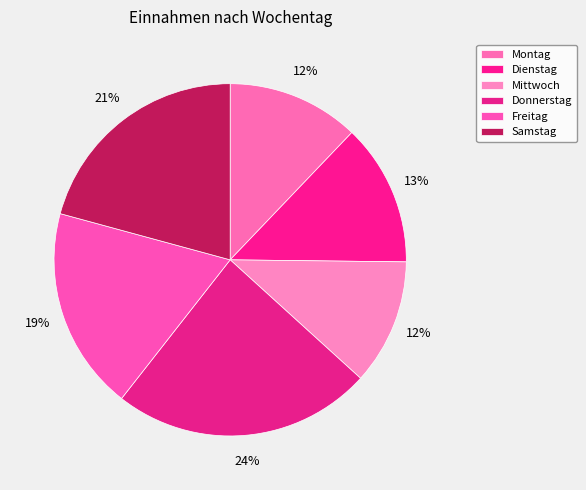

What is the largest slice in the pie chart?

Donnerstag